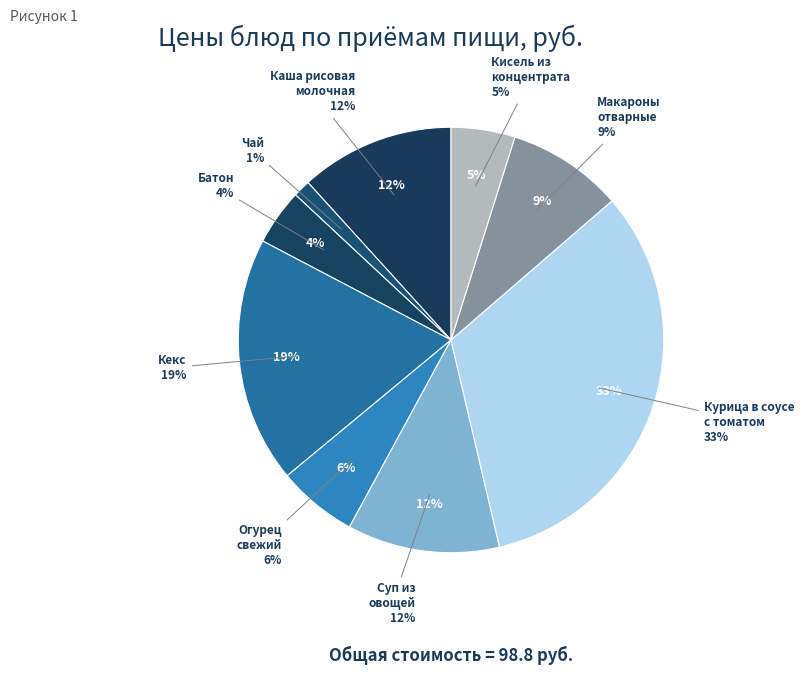

True or false: суп из овощей accounts for 12% of the total.

True